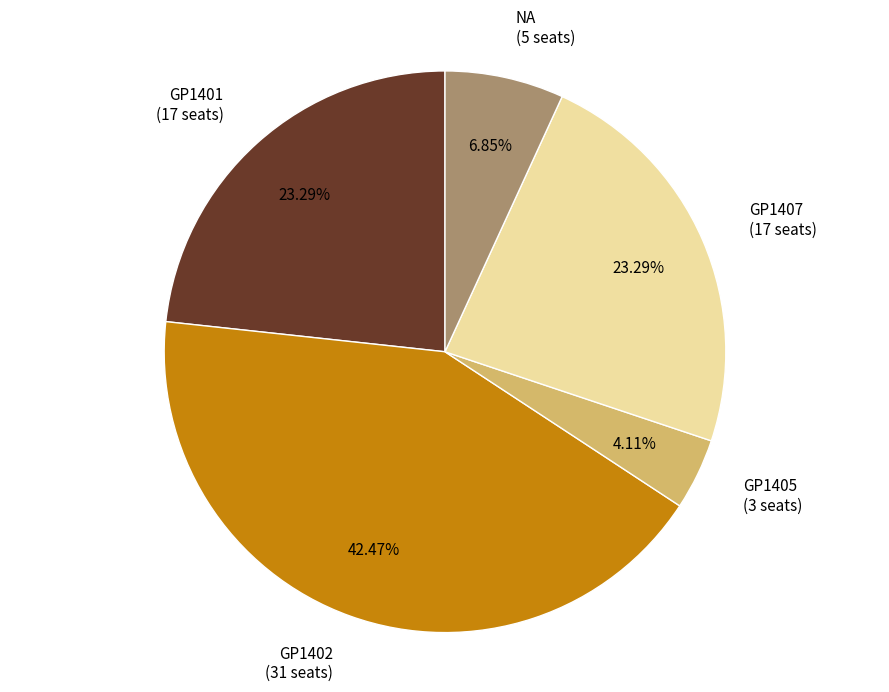

True or false: GP1402 accounts for 56% of the total.

False